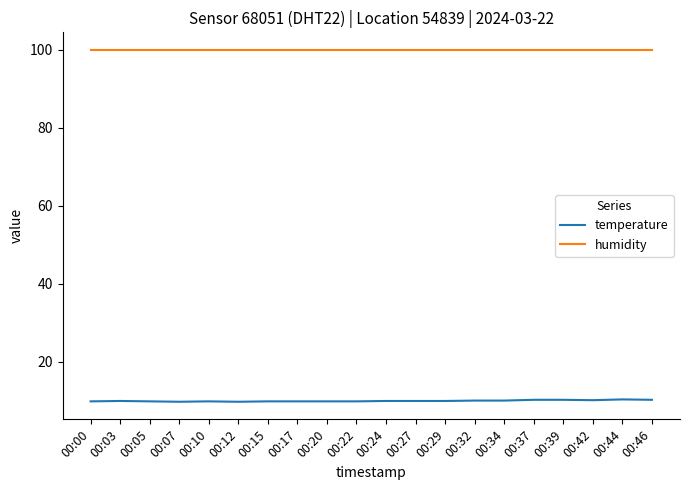

Rank the series at 00:03 from highest to lowest value.

humidity, temperature